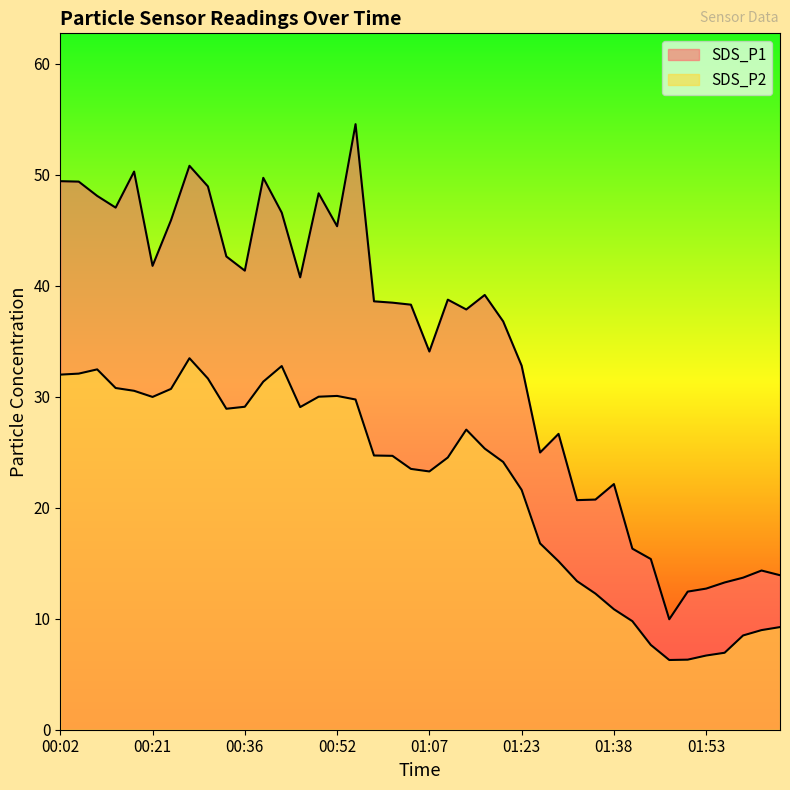

What is the spread (max minus min) of values at 01:41?

6.5